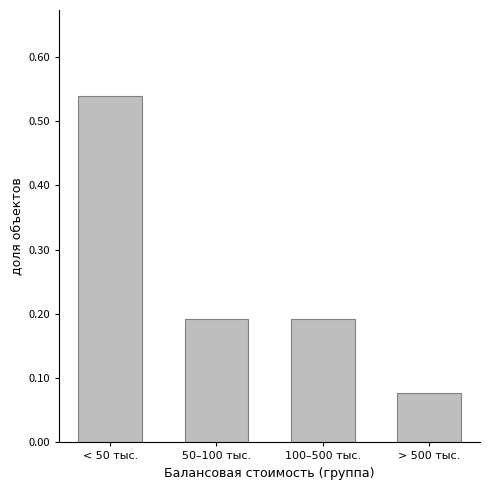

What is the label of the 2nd bar from the right?

100–500 тыс.